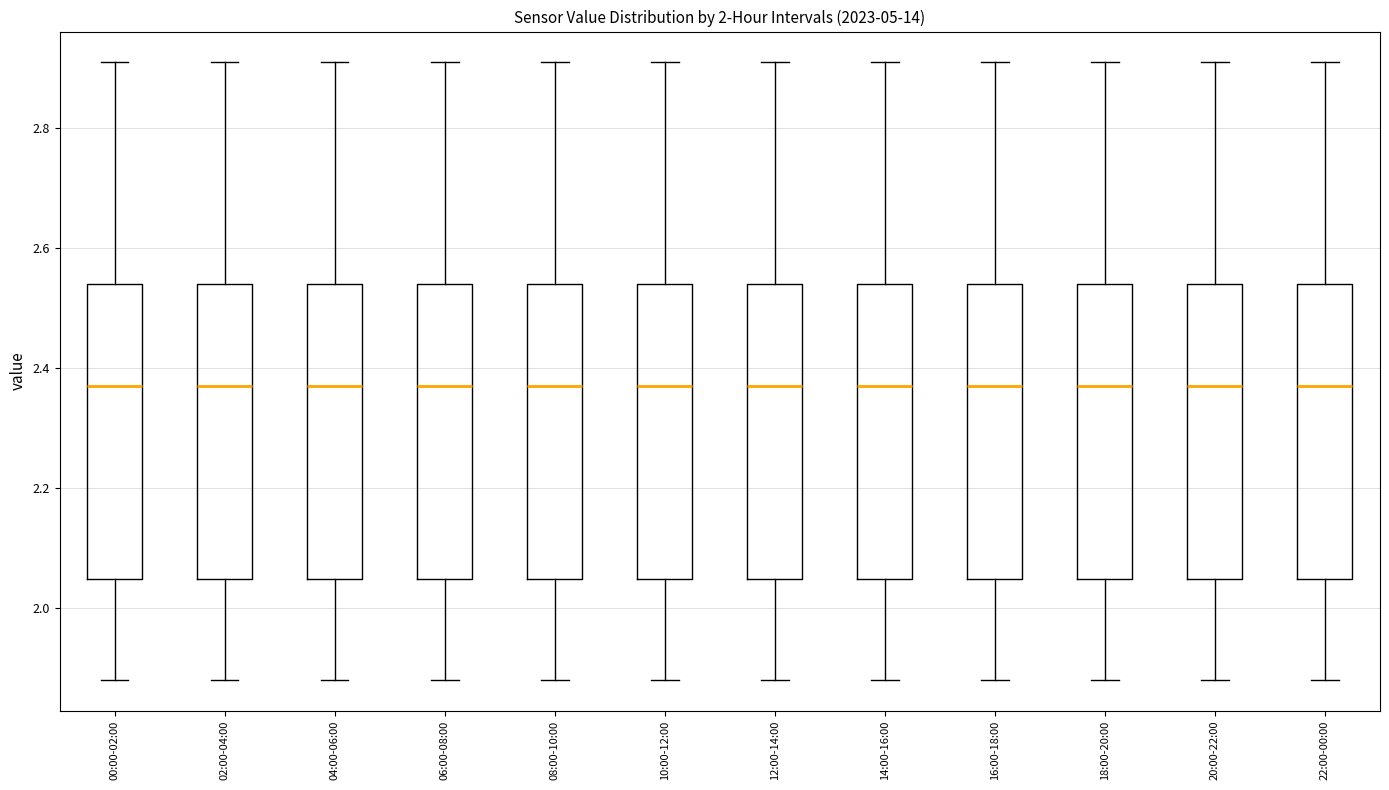

Where does the upper whisker of the box for 18:00-20:00 end on the y-axis? The values are not printed on the chart, so give them approximately, as read against the axis.

2.92